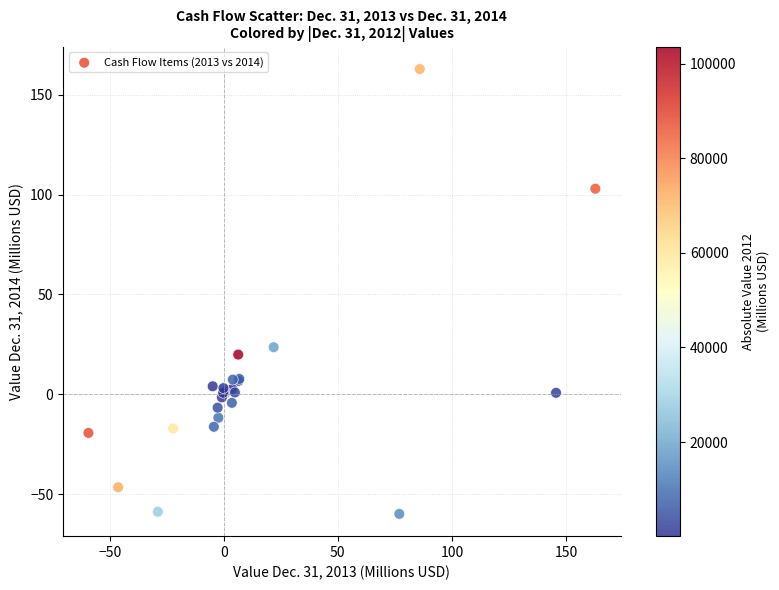

What Y value in the scatter plot is closest to 51?

23.5